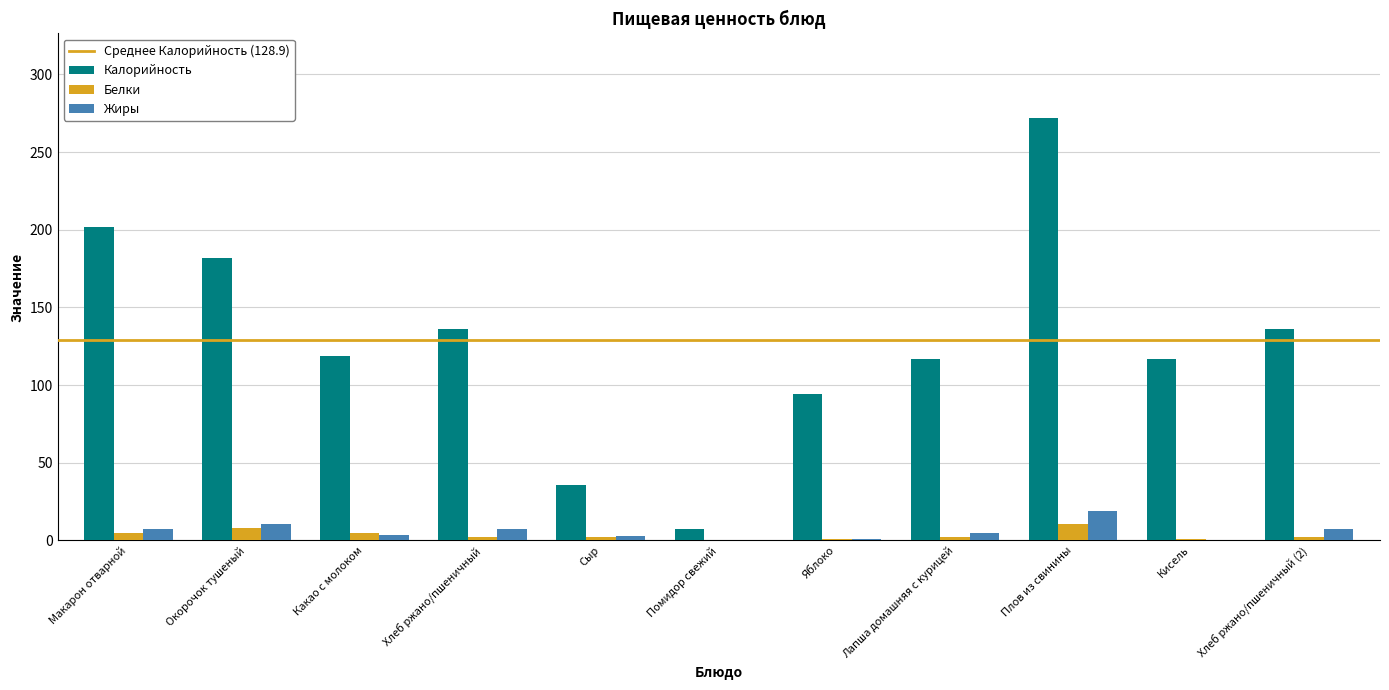

What is the maximum value for Жиры?

18.8